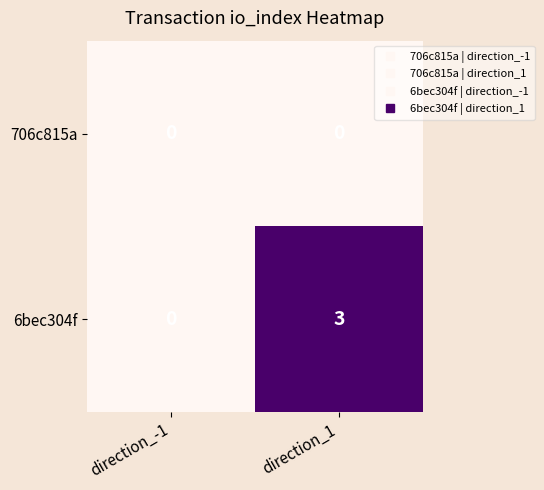

At which category is the sum across all series the highest?

direction_1